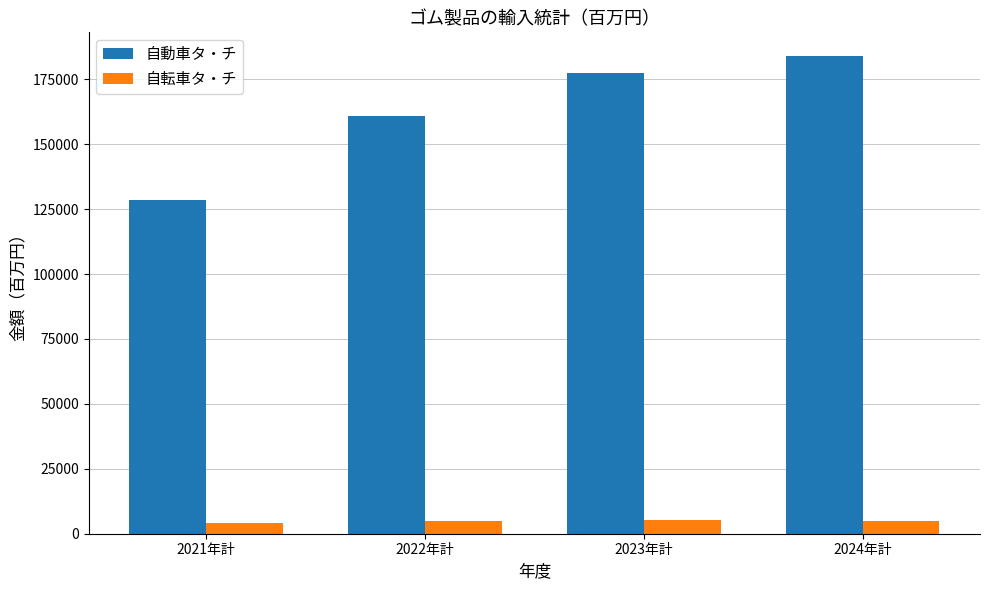

At which label does 自動車タ・チ reach its minimum?

2021年計